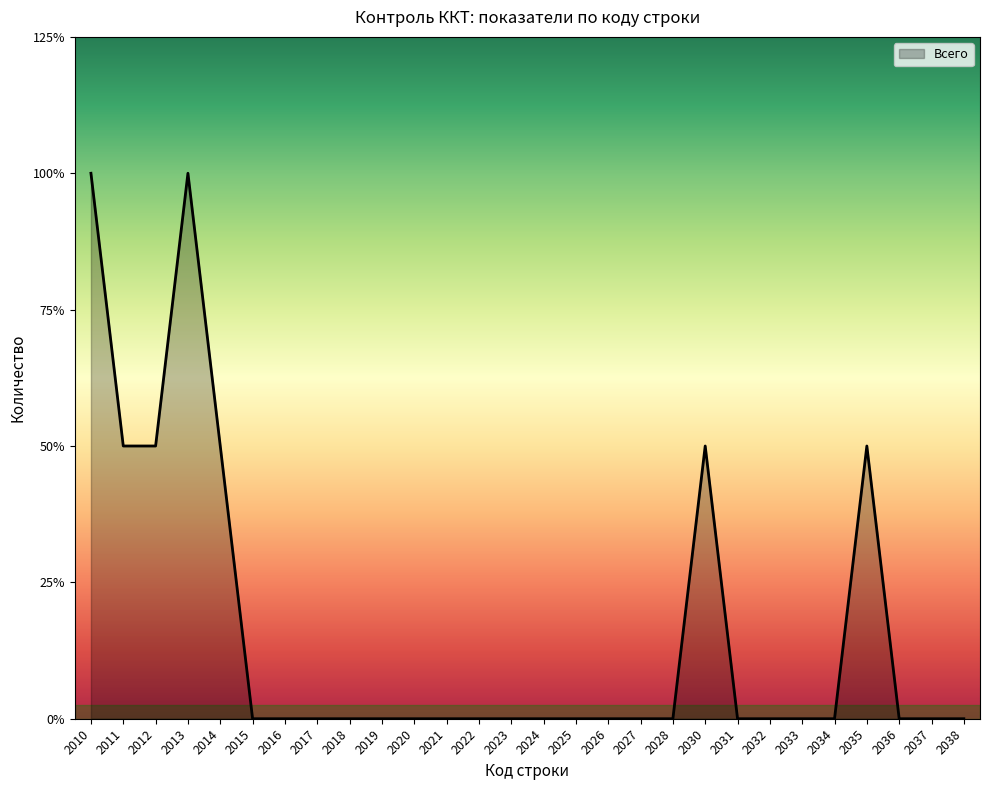

What is the difference between the maximum and minimum values?

2